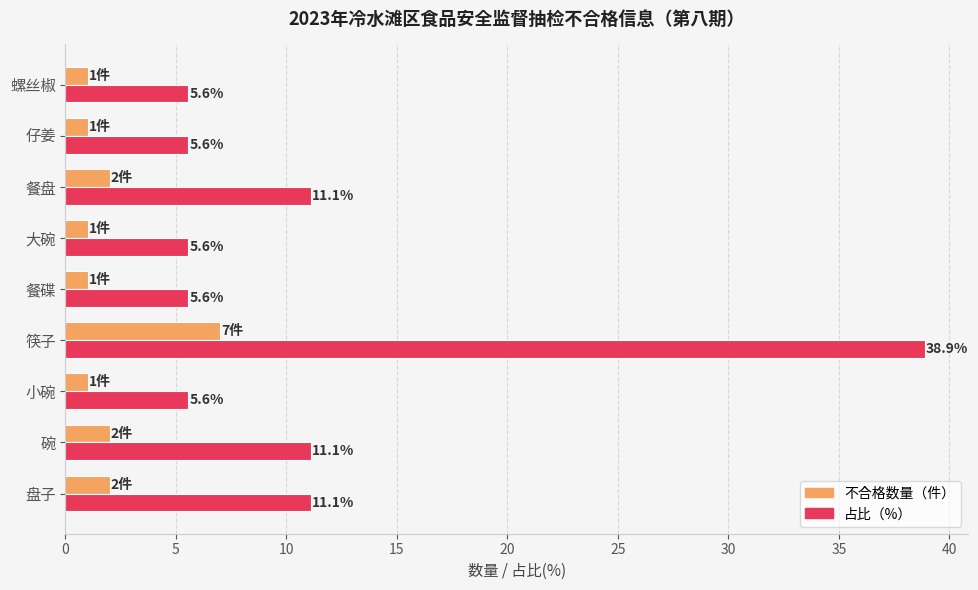

True or false: 占比（%） has a value of 4.7 at 餐盘.

False